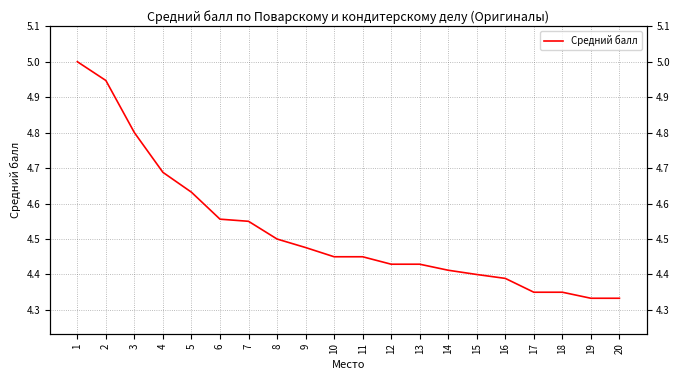

Reading left to right, what are all the values shown in this chart?

5.0	4.9	4.8	4.7	4.6	4.6	4.5	4.5	4.5	4.5	4.5	4.4	4.4	4.4	4.4	4.4	4.3	4.3	4.3	4.3